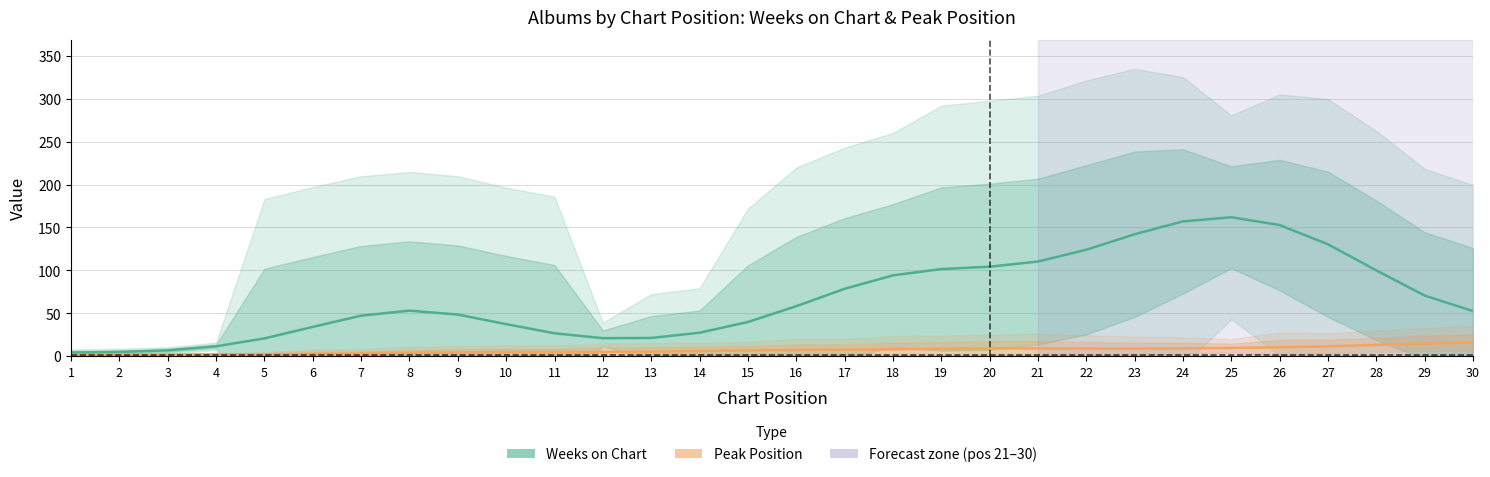

At which category does Weeks on Chart reach its first local valley?

12